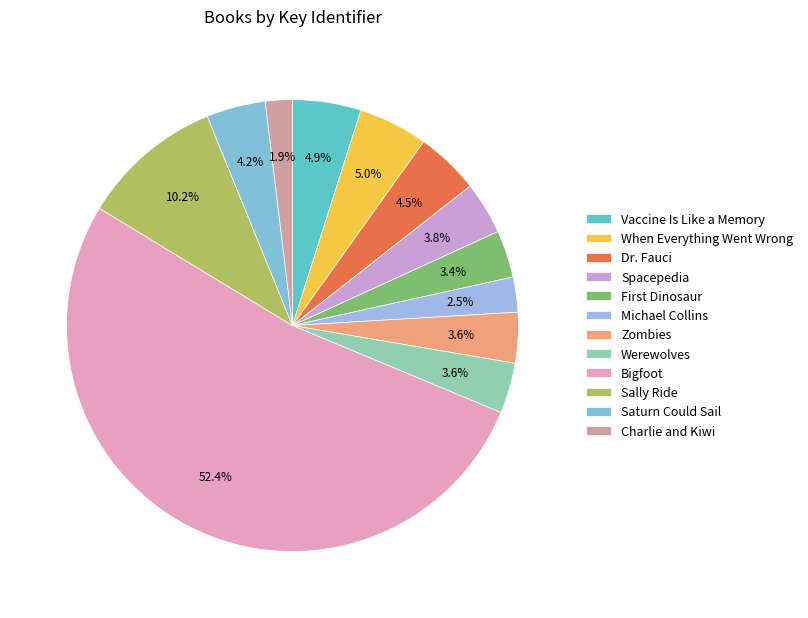

What is the ratio of the value at Michael Collins to the value at Vaccine Is Like a Memory?

0.5